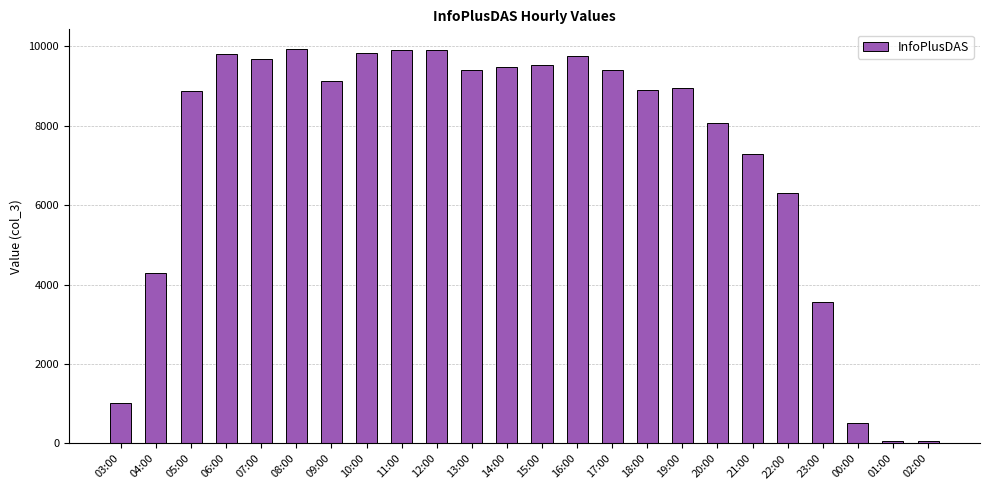

What is the label of the 15th bar from the right?

12:00